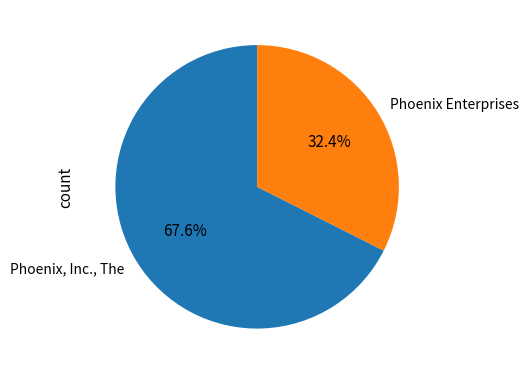

What percentage is the Phoenix Enterprises slice, to the nearest percent?

32%